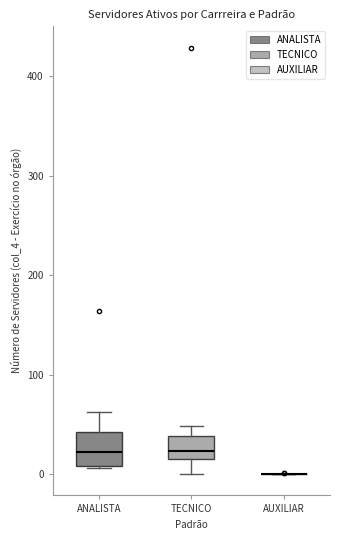

Reading left to right, read every box against the y-axis: the position of its median line, the range the box covers, and the ends of its whiskers. The values are not printed on the chart, so give them approximately, as read against the axis.

ANALISTA: median 20, box 10 to 40, whiskers 10 to 60
TECNICO: median 20 (just above the box's lower edge), box 20 to 40, whiskers 0 to 50
AUXILIAR: box collapsed to a line at 0, whiskers 0 to 0